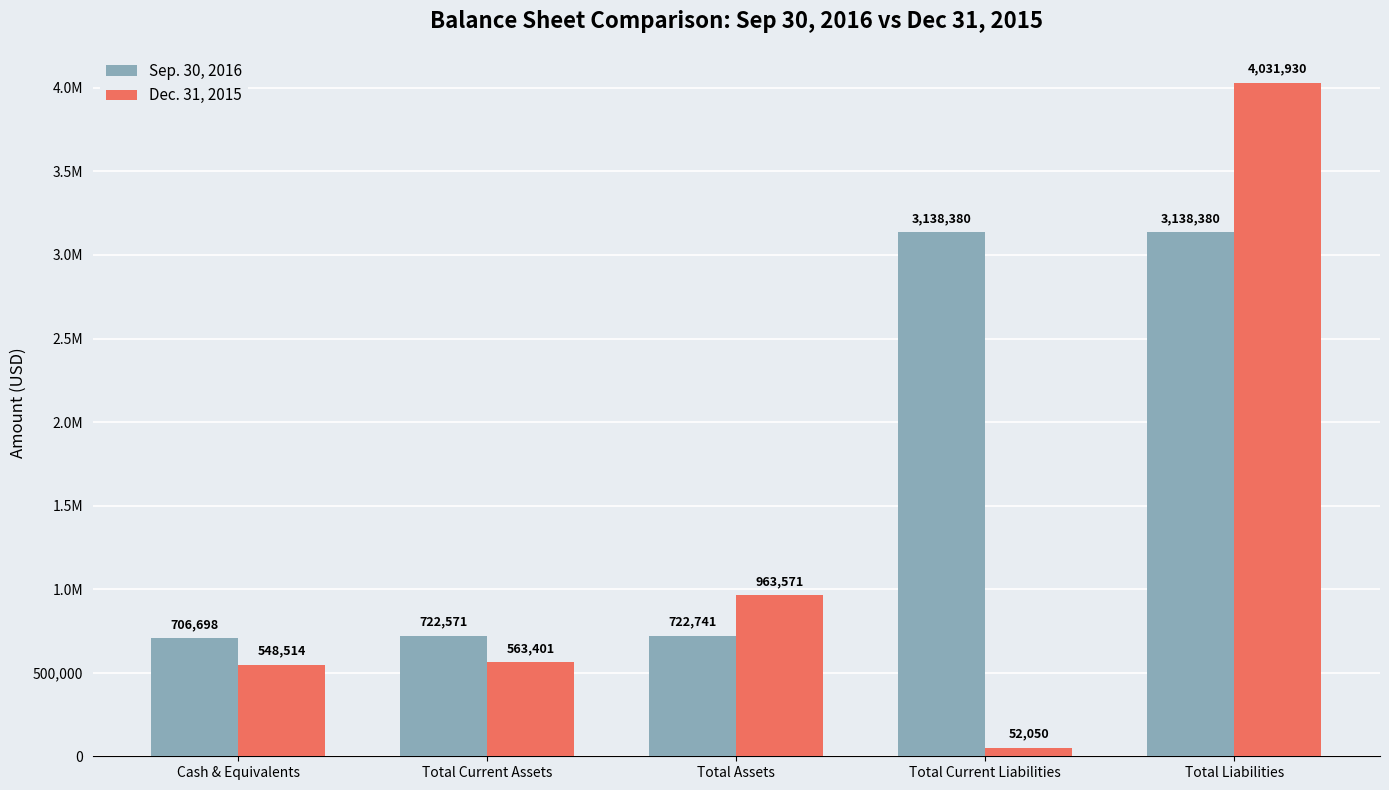

What are all the series names shown in the legend?

Sep. 30, 2016, Dec. 31, 2015